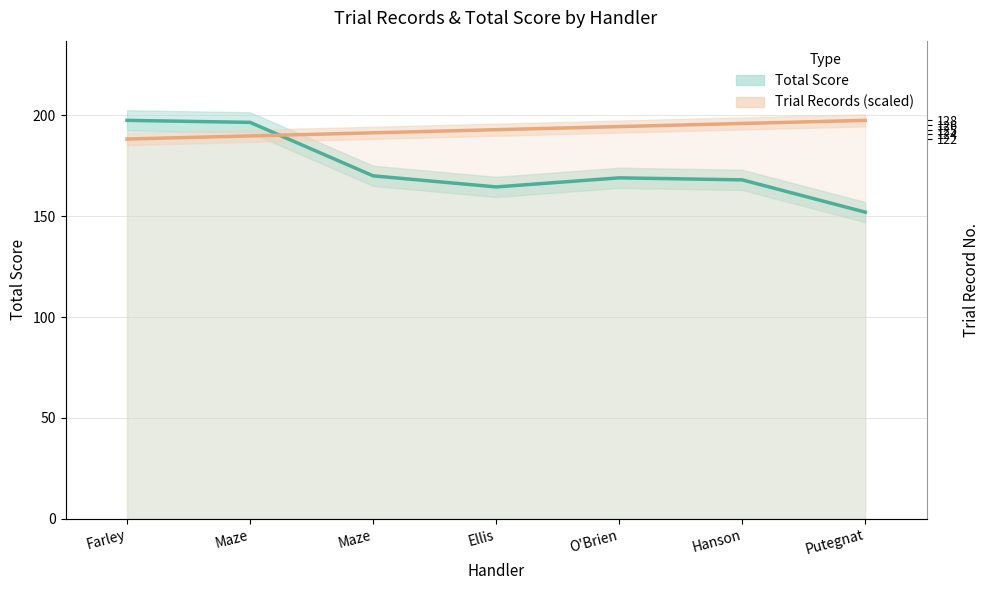

True or false: Total Score and Trial Records (scaled) intersect in this chart.

True